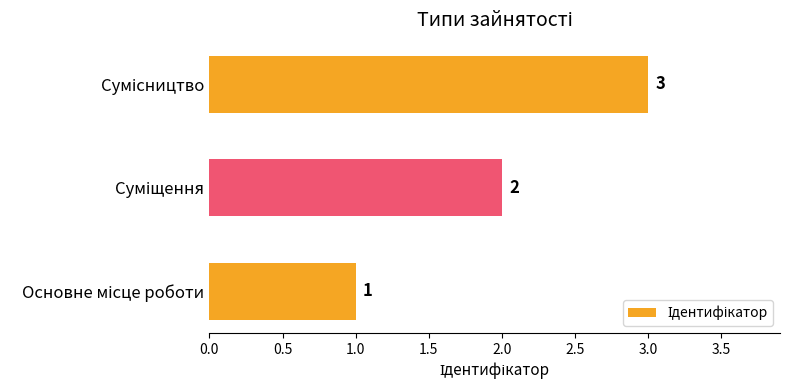

How many data points does each series have?

3